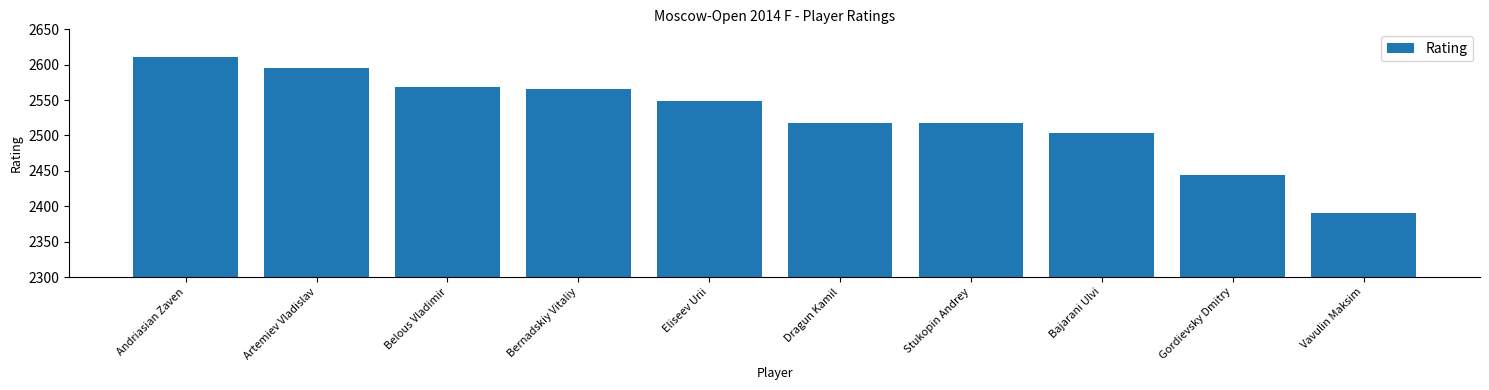

Is it true that the value at Stukopin Andrey is 2517?

True